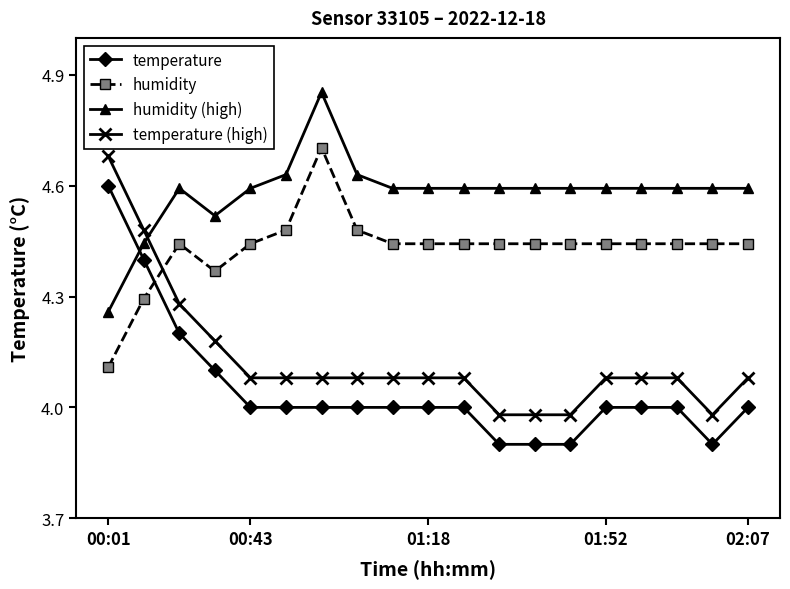

How many intersections are there between temperature and humidity?

1